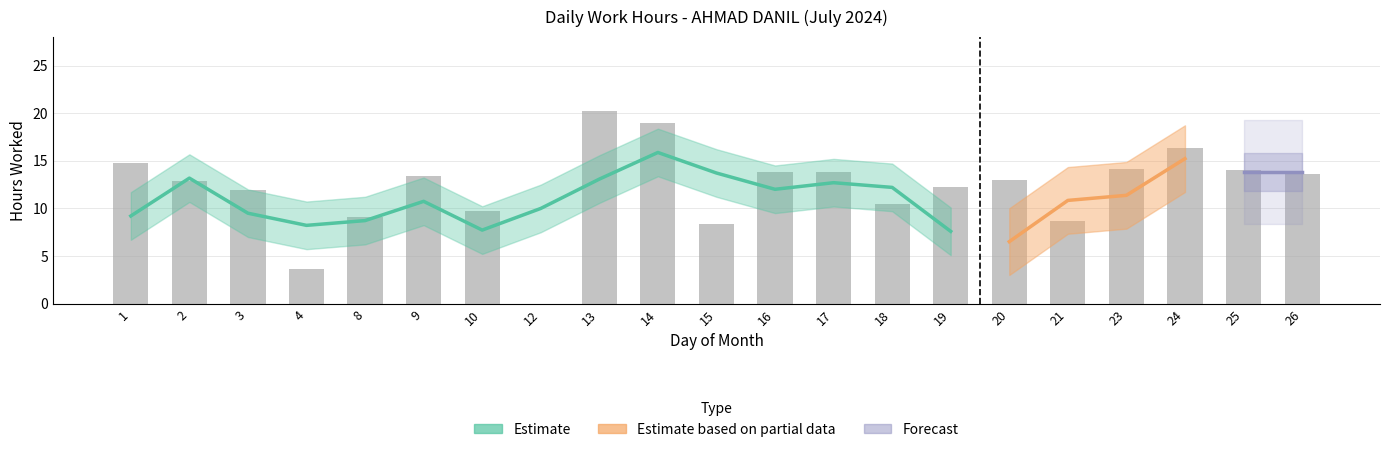

Between 18 and 17, which is larger?

17